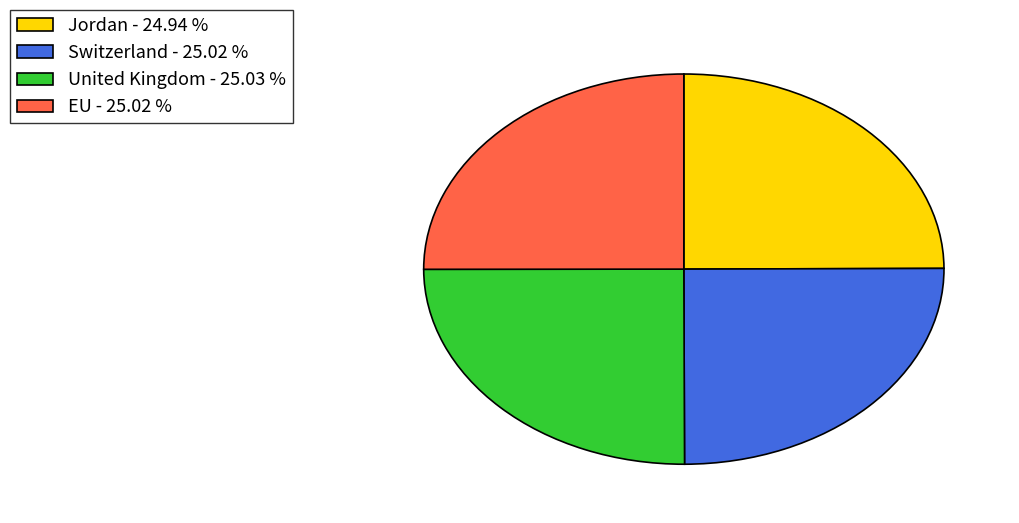

Does United Kingdom - 25.03 % represent more than half of the total?

No